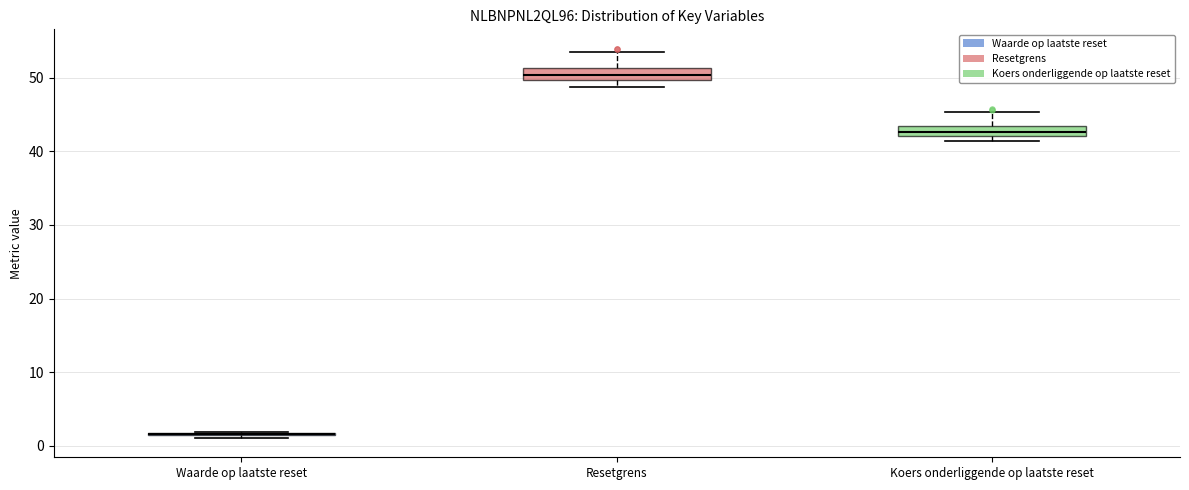

Where does the upper whisker of the box for Koers onderliggende op laatste reset end on the y-axis? The values are not printed on the chart, so give them approximately, as read against the axis.

45